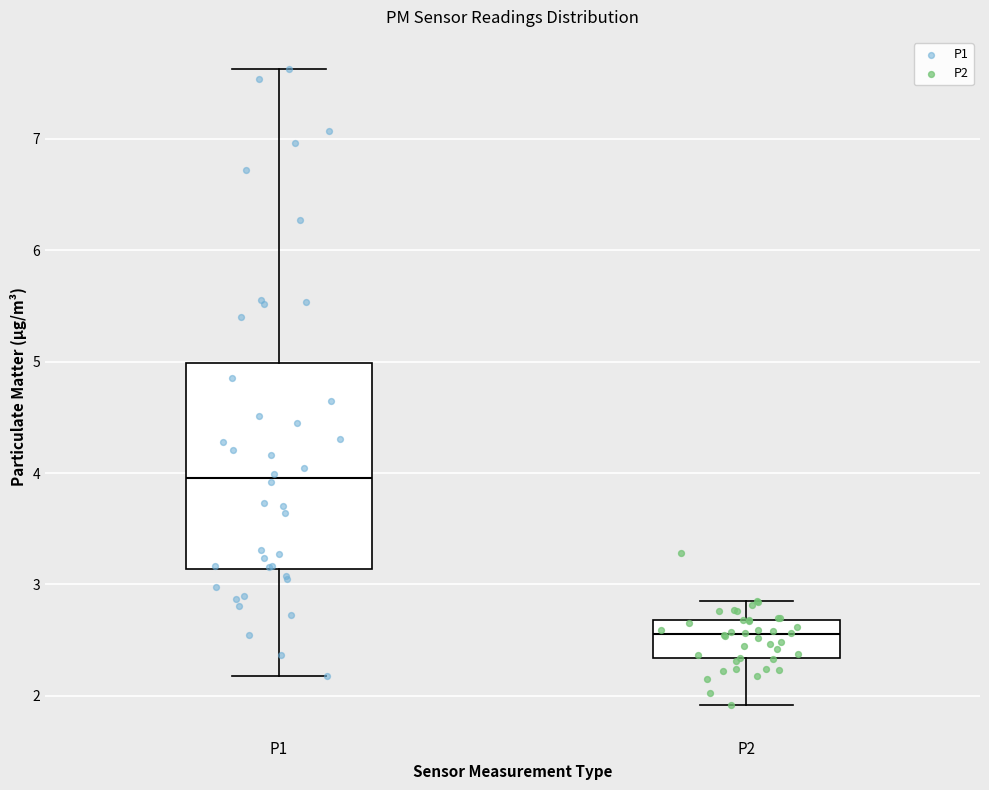

Reading left to right, transcribe this box plot: for each box, give where its median line is, the range the box spans, and where its two whiskers end, as read against the y-axis. The values are not printed on the chart, so give them approximately, as read against the axis.

P1: median 4.0, box 3.1 to 5.0, whiskers 2.2 to 7.6
P2: median 2.6, box 2.3 to 2.7, whiskers 1.9 to 2.9